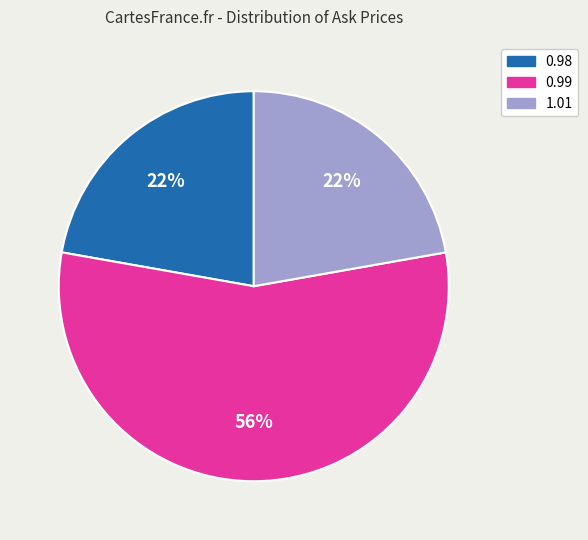

To the nearest percent, what is the average slice percentage?

33%